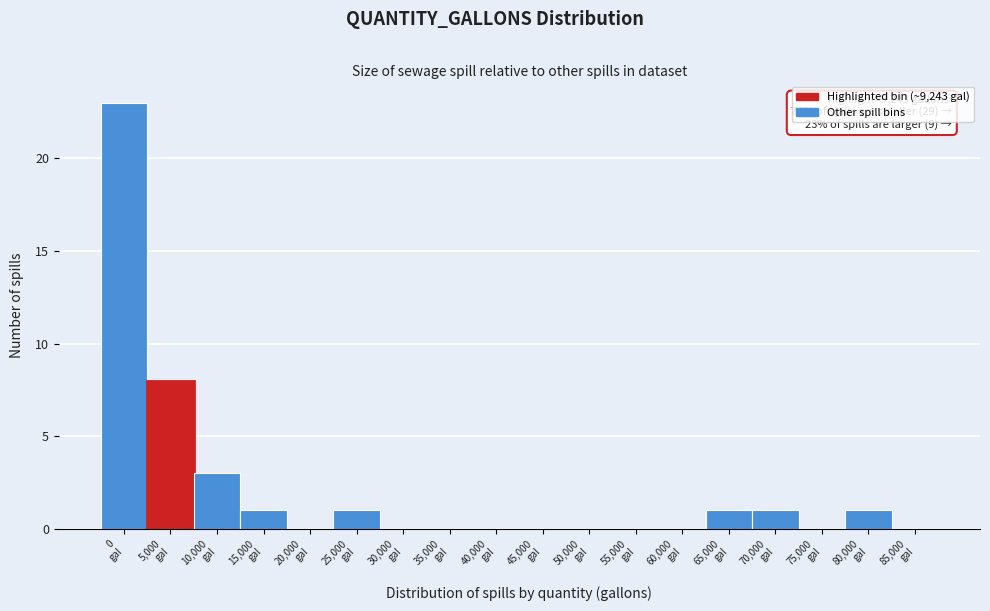

What is the sum of all values?

39